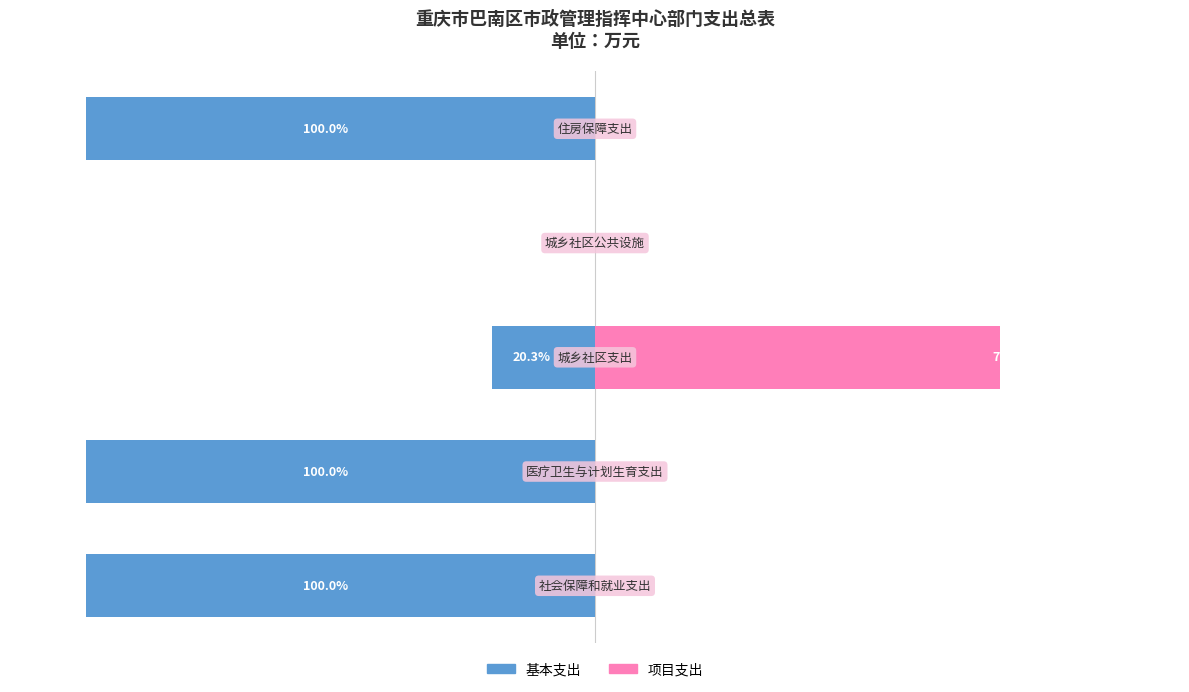

At which category is the sum across all series the highest?

2